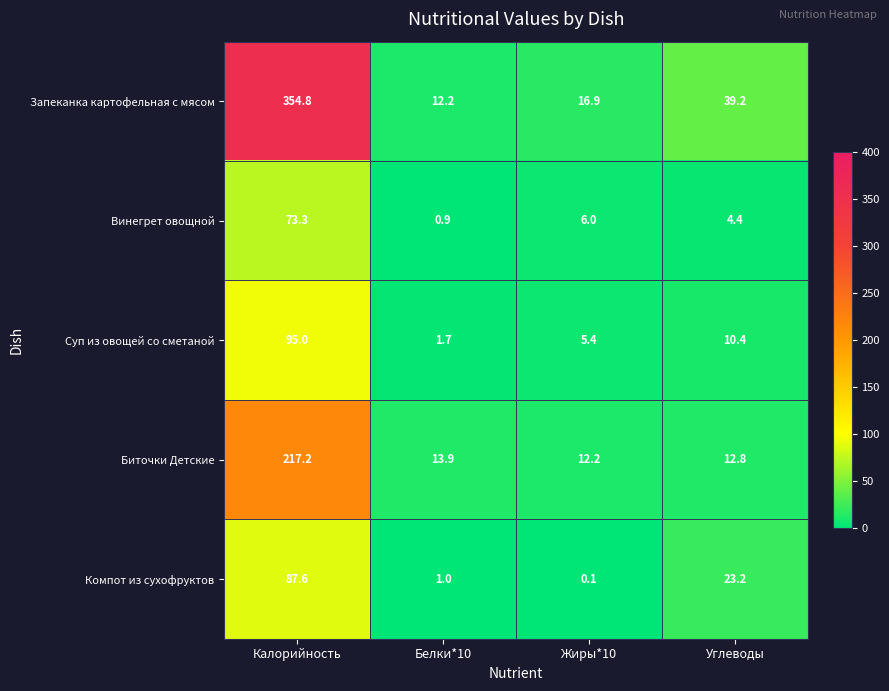

True or false: Суп из овощей со сметаной has a value of 1.7 at Белки*10.

True